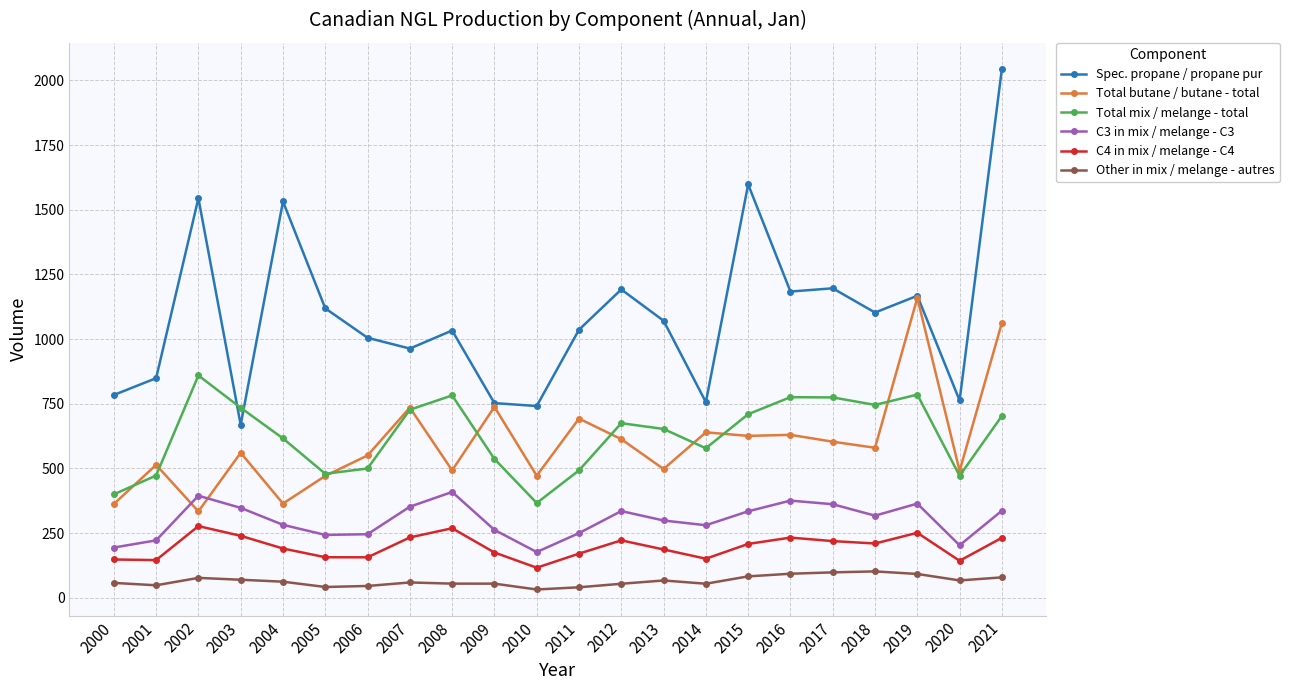

The value of Total butane / butane - total at 2013 is 126.9. True or false?

False